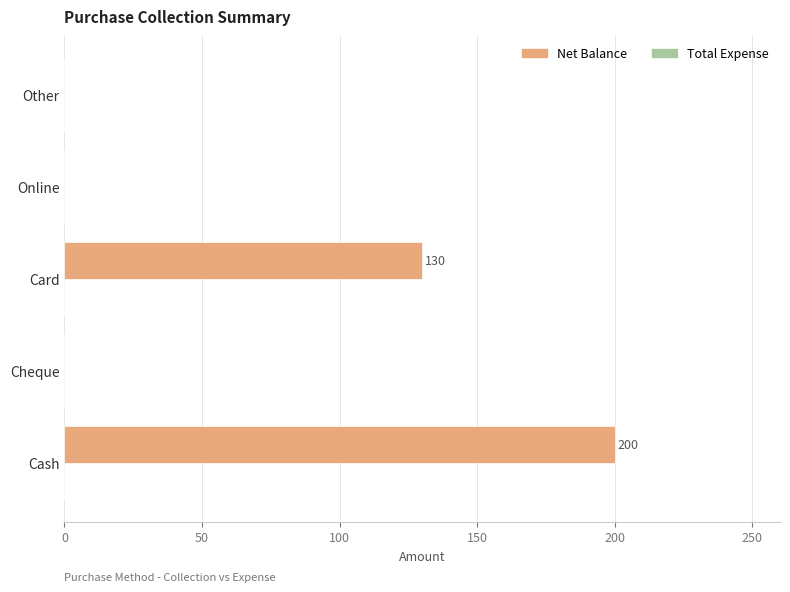

Which has a higher value, Other or Cash?

Cash